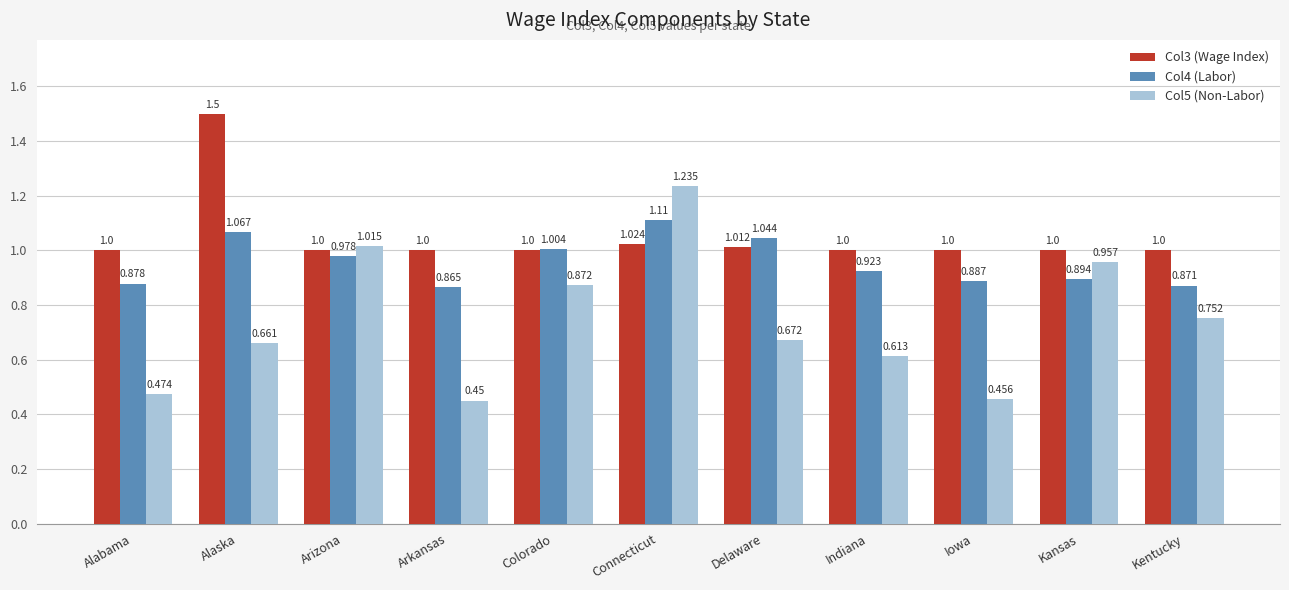

What is the average value of the Col4 (Labor) series?

1.0